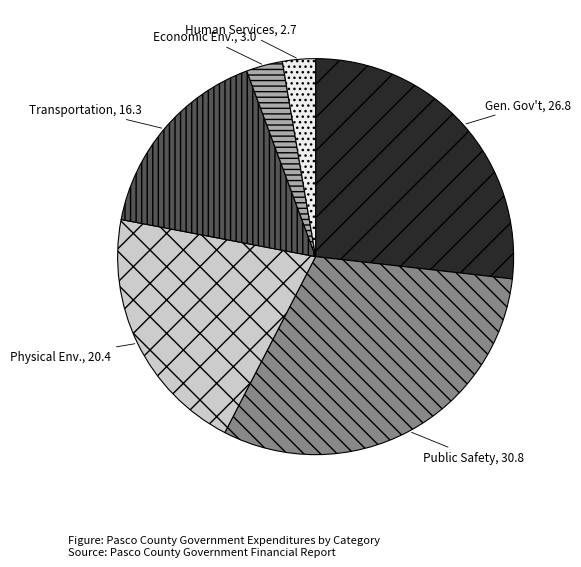

Is there a majority slice in this chart?

No